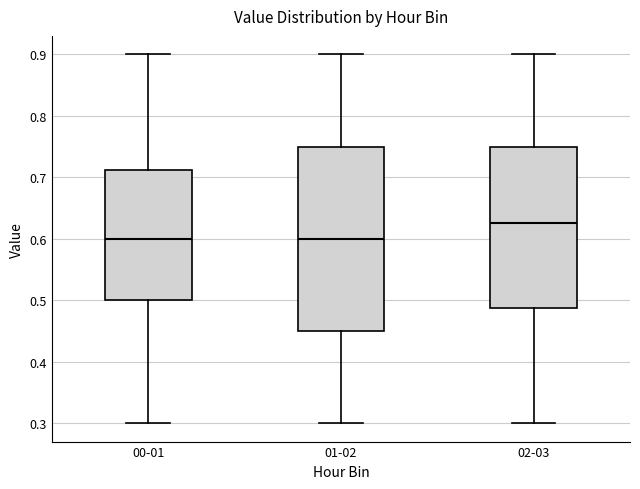

Reading left to right, read every box against the y-axis: the position of its median line, the range the box covers, and the ends of its whiskers. The values are not printed on the chart, so give them approximately, as read against the axis.

00-01: median 0.60, box 0.50 to 0.71, whiskers 0.30 to 0.90
01-02: median 0.60, box 0.45 to 0.75, whiskers 0.30 to 0.90
02-03: median 0.63, box 0.49 to 0.75, whiskers 0.30 to 0.90